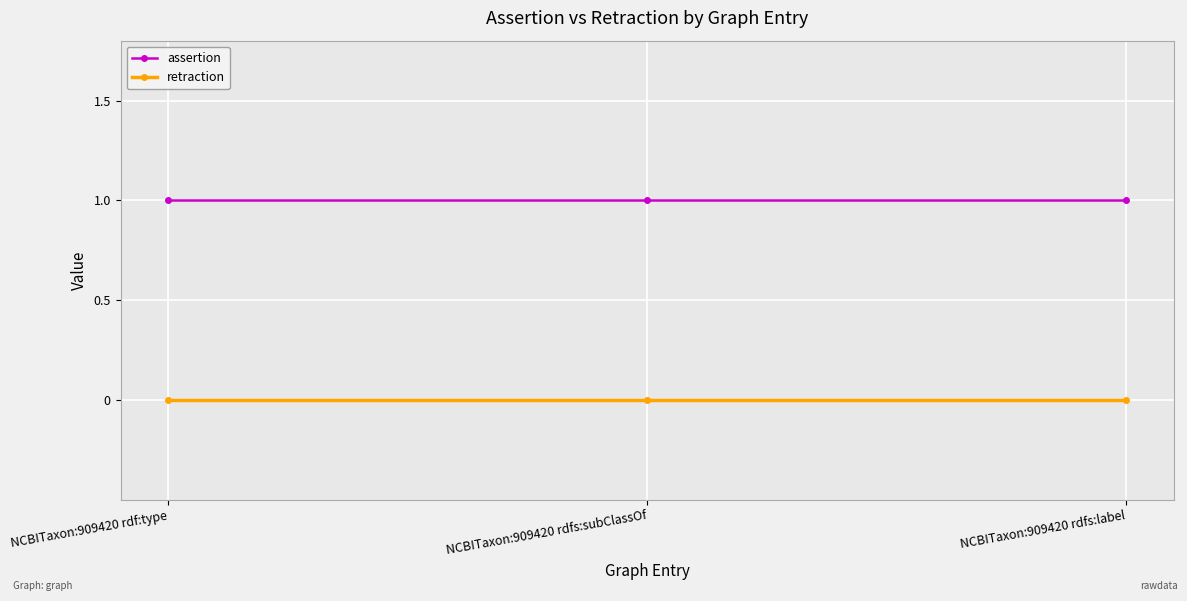

Which series has the largest total across all categories?

assertion